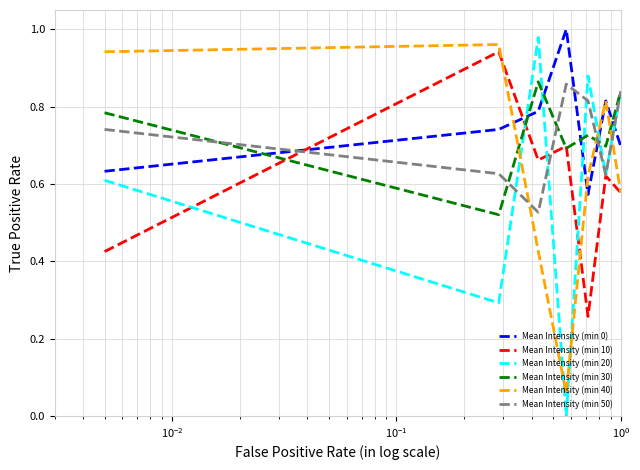

Which series has the widest spread of values?

Mean Intensity (min 20)